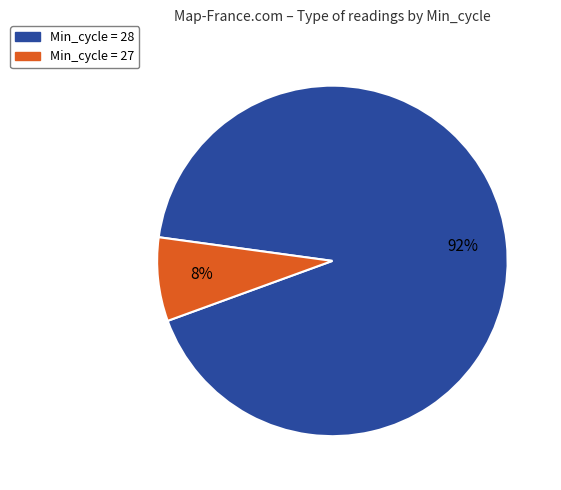

Is there a majority slice in this chart?

Yes